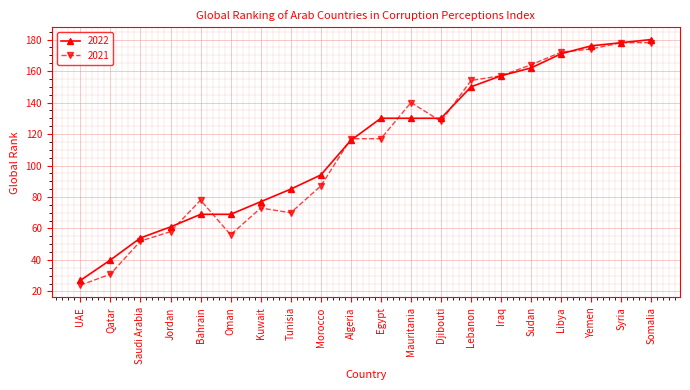

Read the 2022 value at Lebanon, to the nearest 5.

150